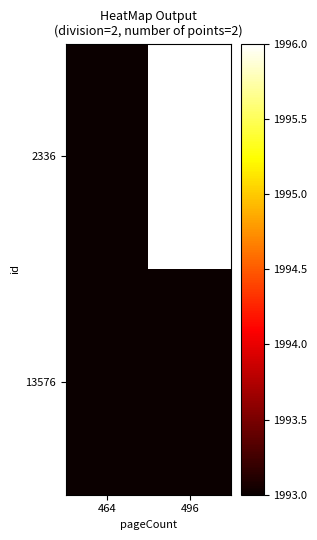

Which series has the widest spread of values?

2336